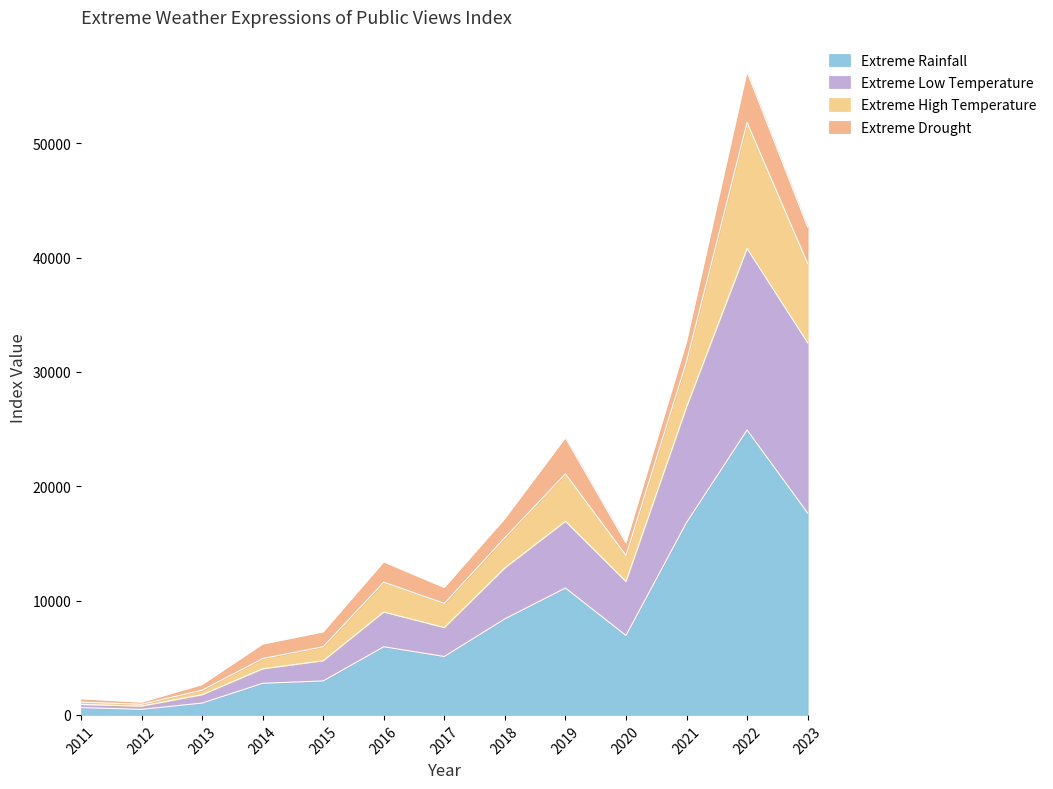

True or false: Extreme Low Temperature has a value of 3188.1 at 2017.

False